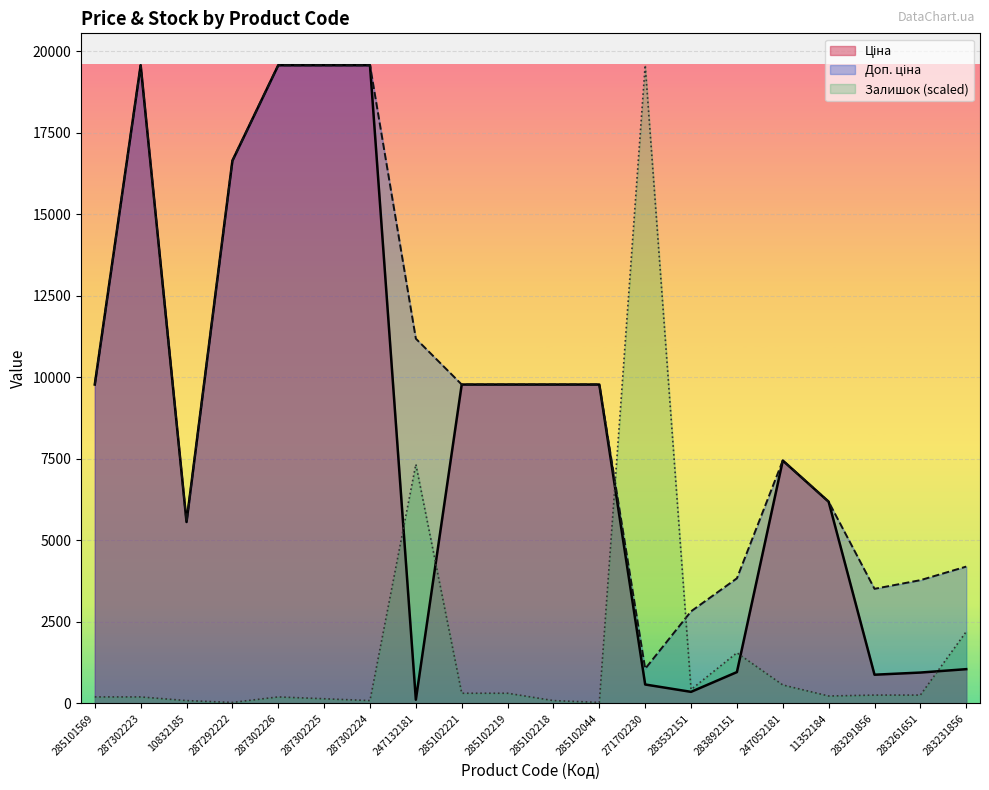

How many interior local peaks does the Залишок series have?

4